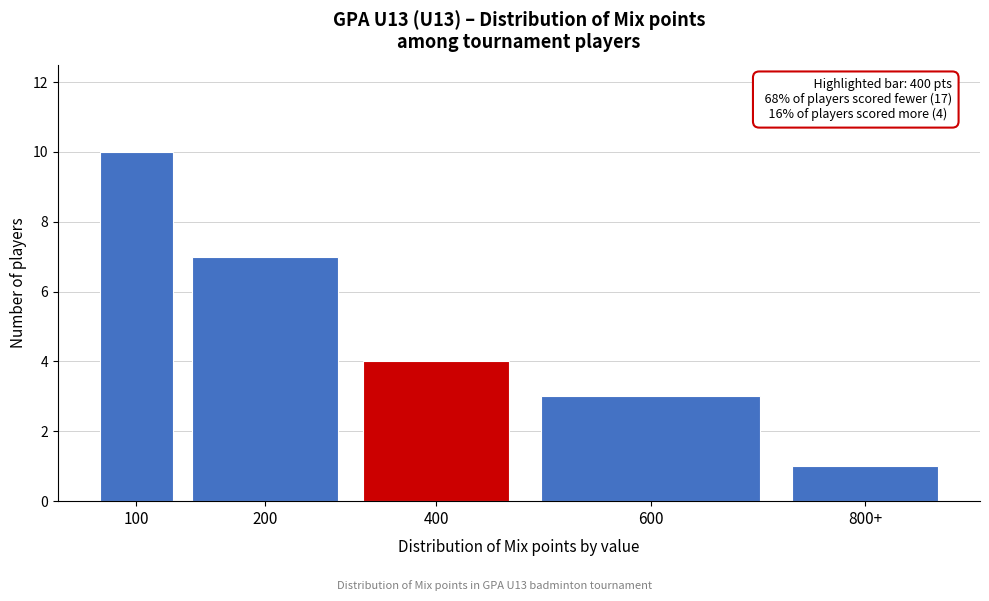

Reading left to right, extract all data points from this chart.

10	7	4	3	1